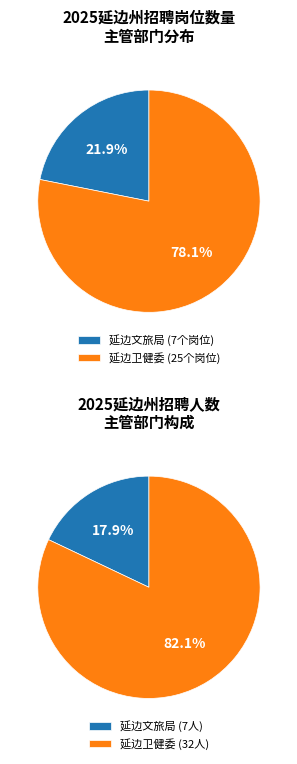

Is 延边州卫生健康委员会 the majority of the pie?

Yes